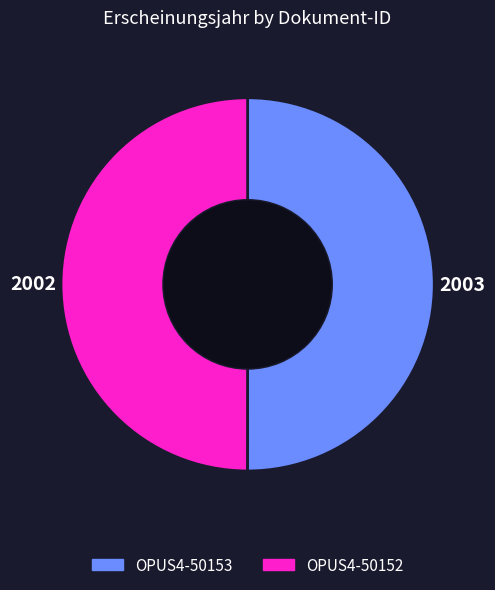

The OPUS4-50152 slice represents 38% of the pie. True or false?

False